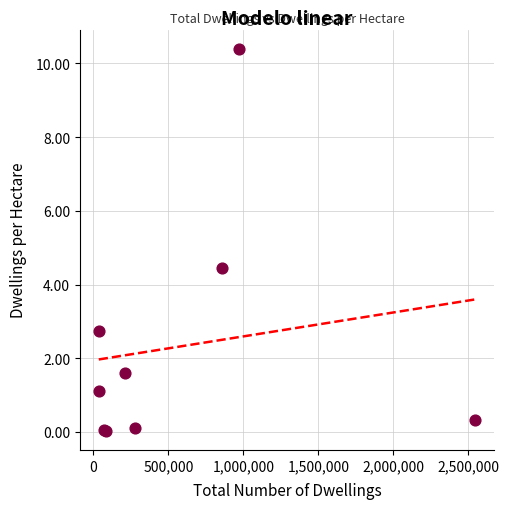

What Y value in the scatter plot is closest to 5?

4.5